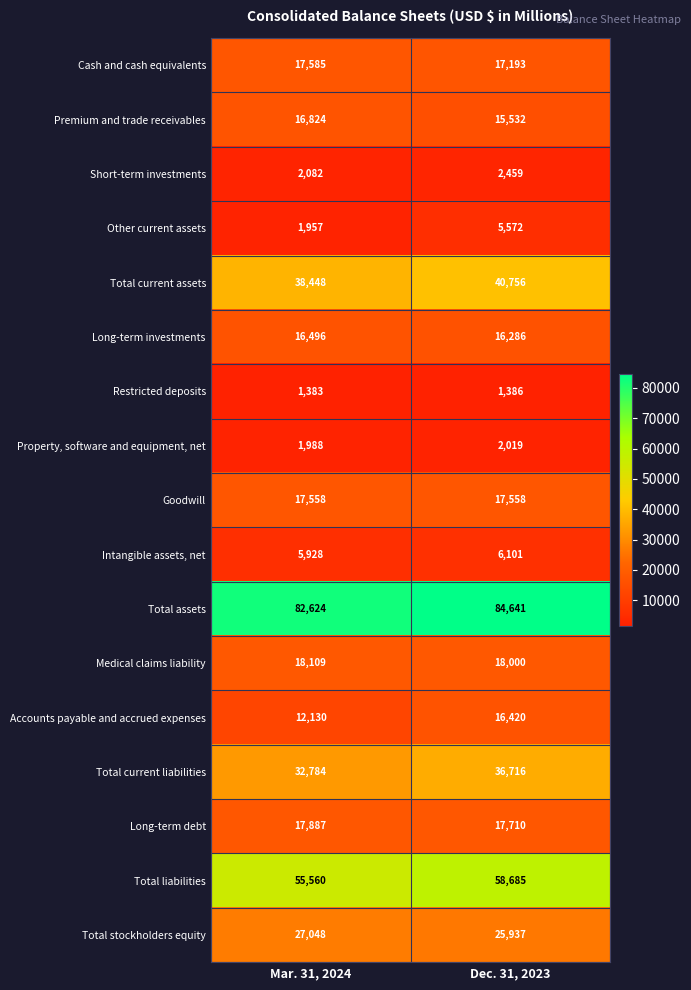

At which label is Total liabilities closest to 57122?

Mar. 31, 2024